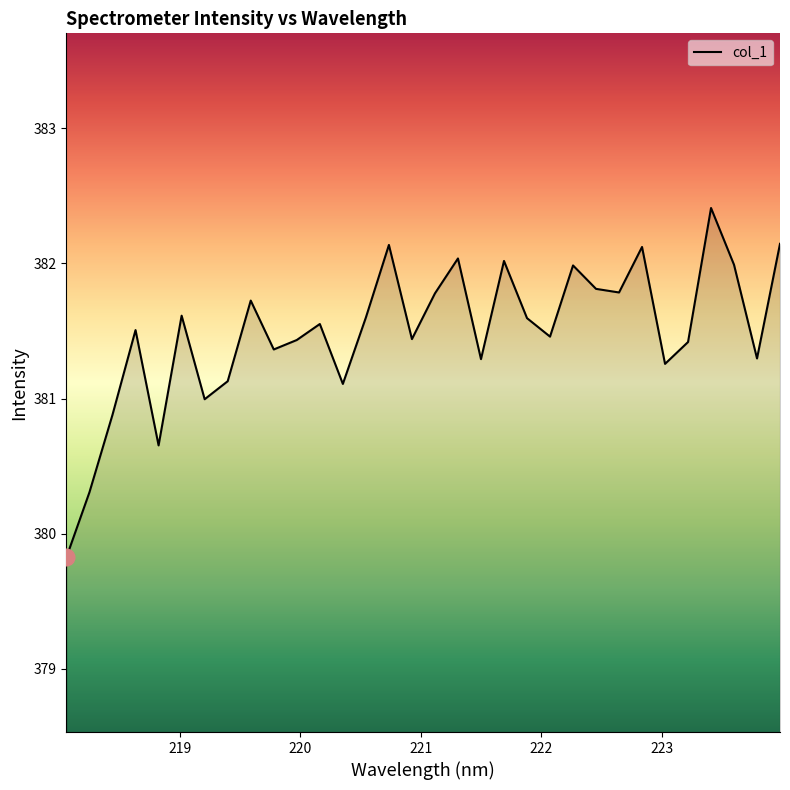

True or false: the data has more than 0 interior local peaks.

True